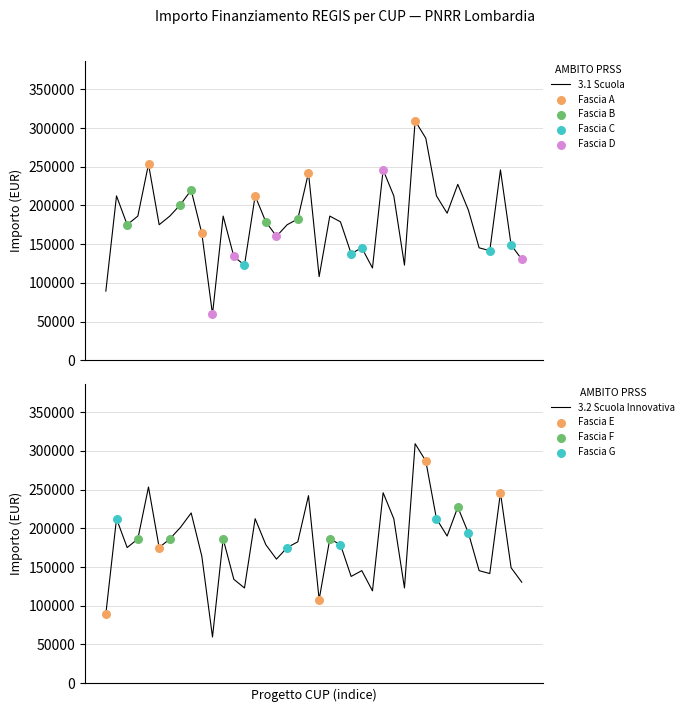

At which category is the sum across all series the highest?

D44D23000580006